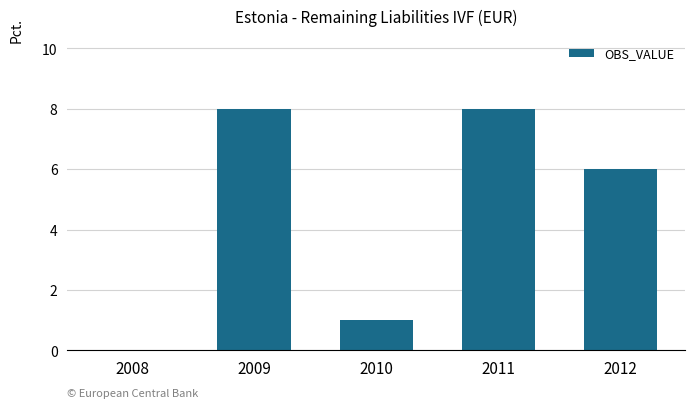

Count the number of data series in this chart.

1